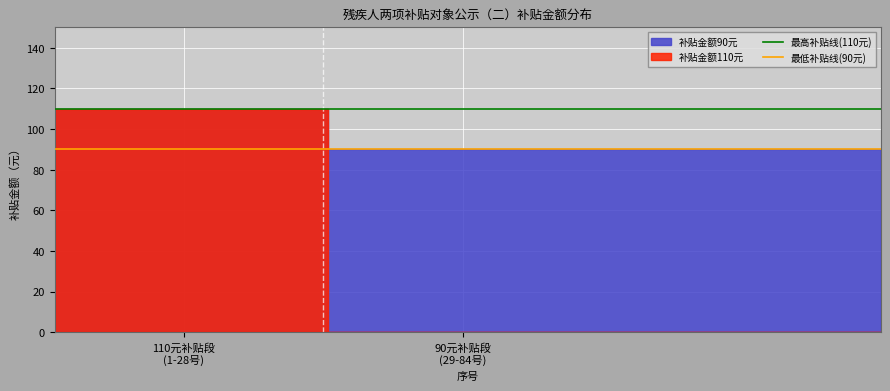

At which label does 最低补贴线(90元) reach its peak?

110元补贴段
(1-28号)